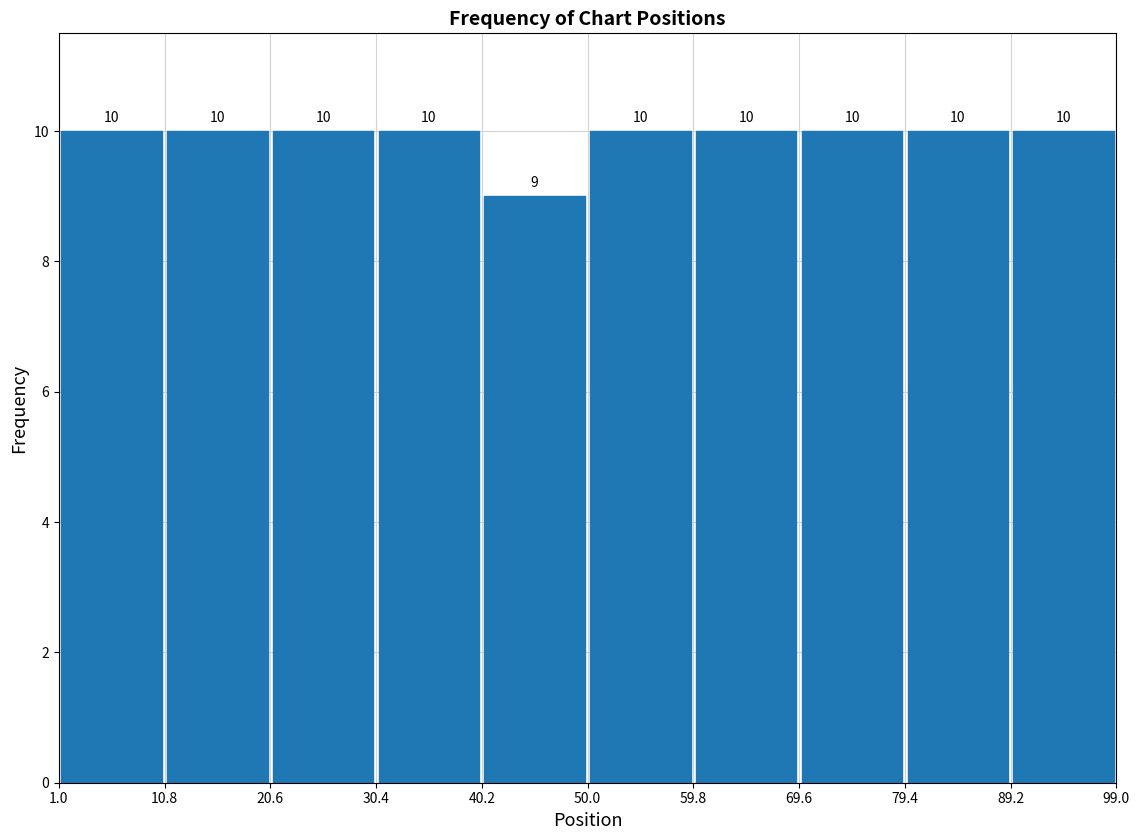

Reading left to right, list every bar in this chart as the range it spans on the x-axis followed by its height.

1.0 to 10.8: 10
10.8 to 20.6: 10
20.6 to 30.4: 10
30.4 to 40.2: 10
40.2 to 50.0: 9
50.0 to 59.8: 10
59.8 to 69.6: 10
69.6 to 79.4: 10
79.4 to 89.2: 10
89.2 to 99.0: 10